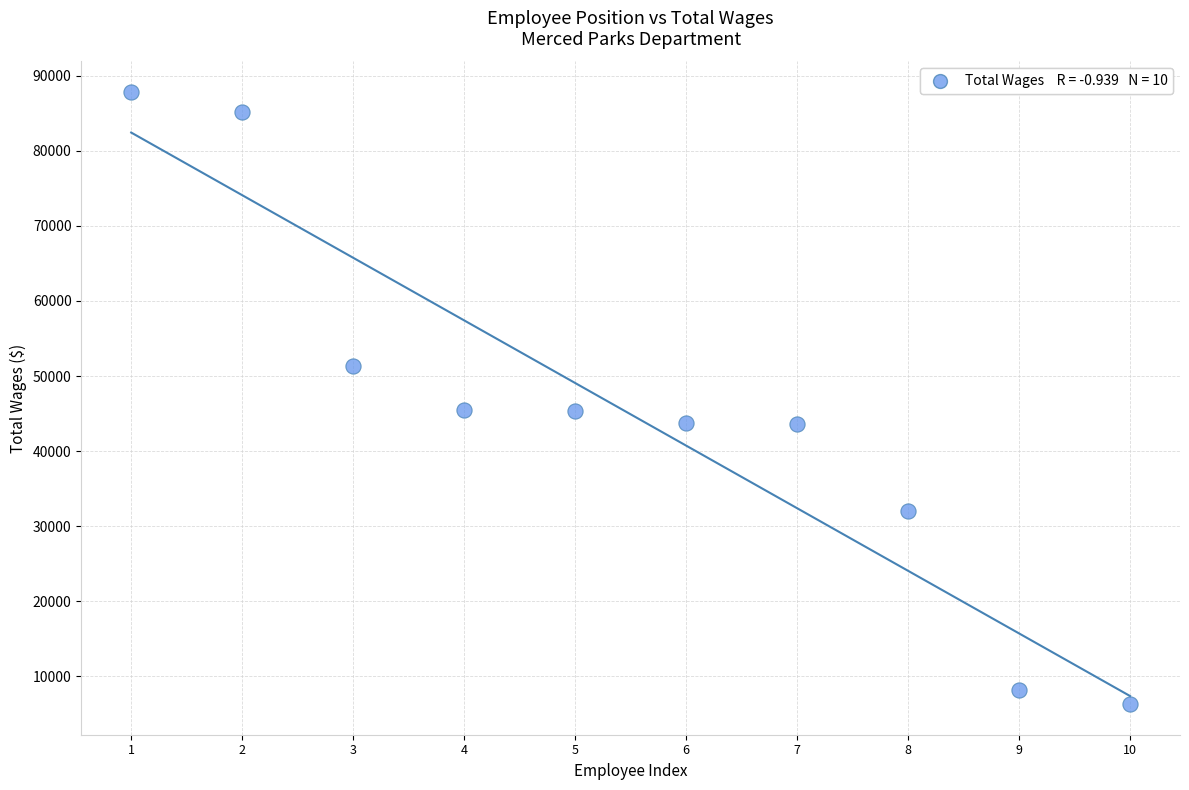

What is the range of Y values (max minus min)?

81540